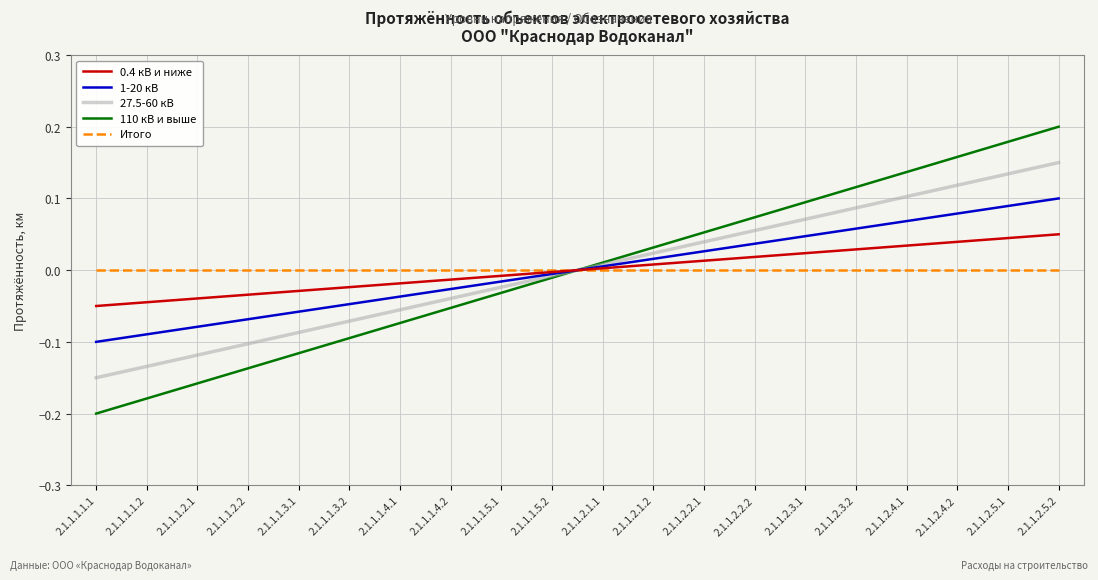

How many values in 0.4 кВ и ниже are below zero?

10